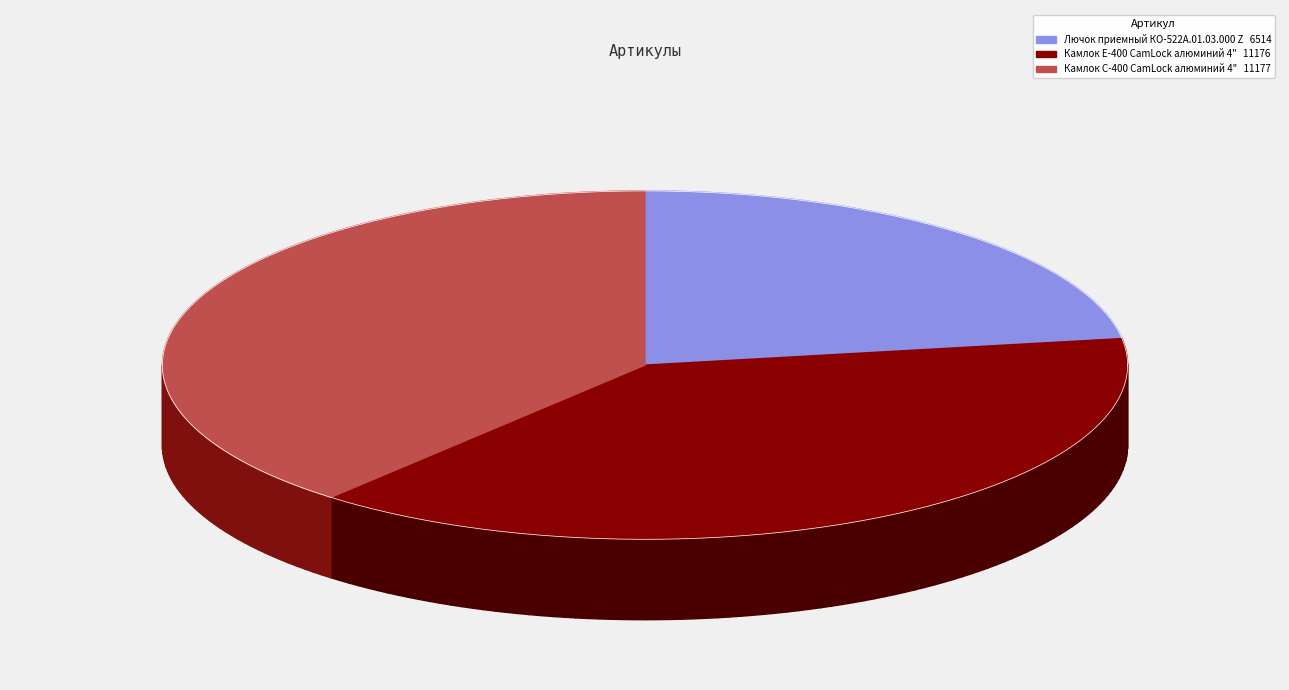

Is it true that Лючок приемный КО-522А.01.03.000 Z is 23% of the pie?

True